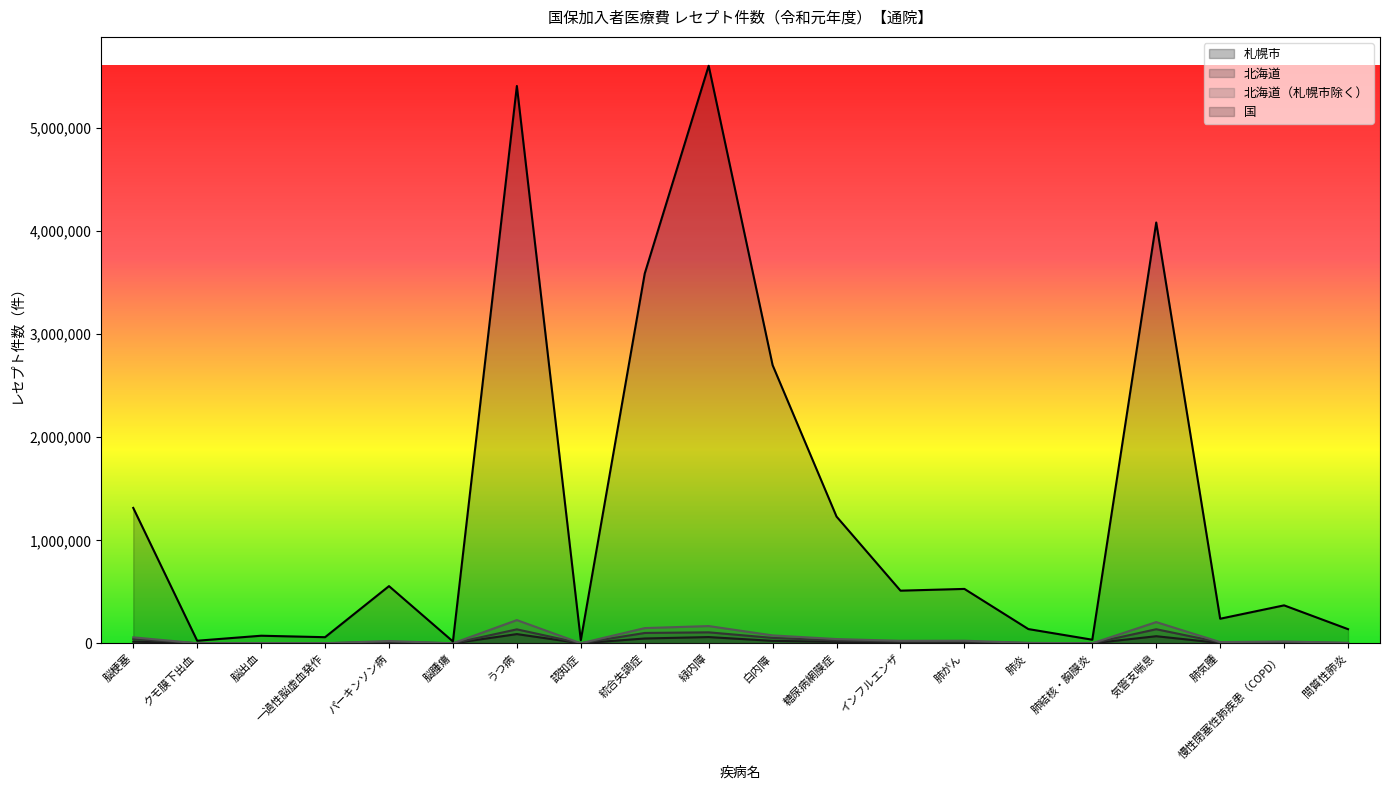

How many values in the 国 series exceed 511363?

9